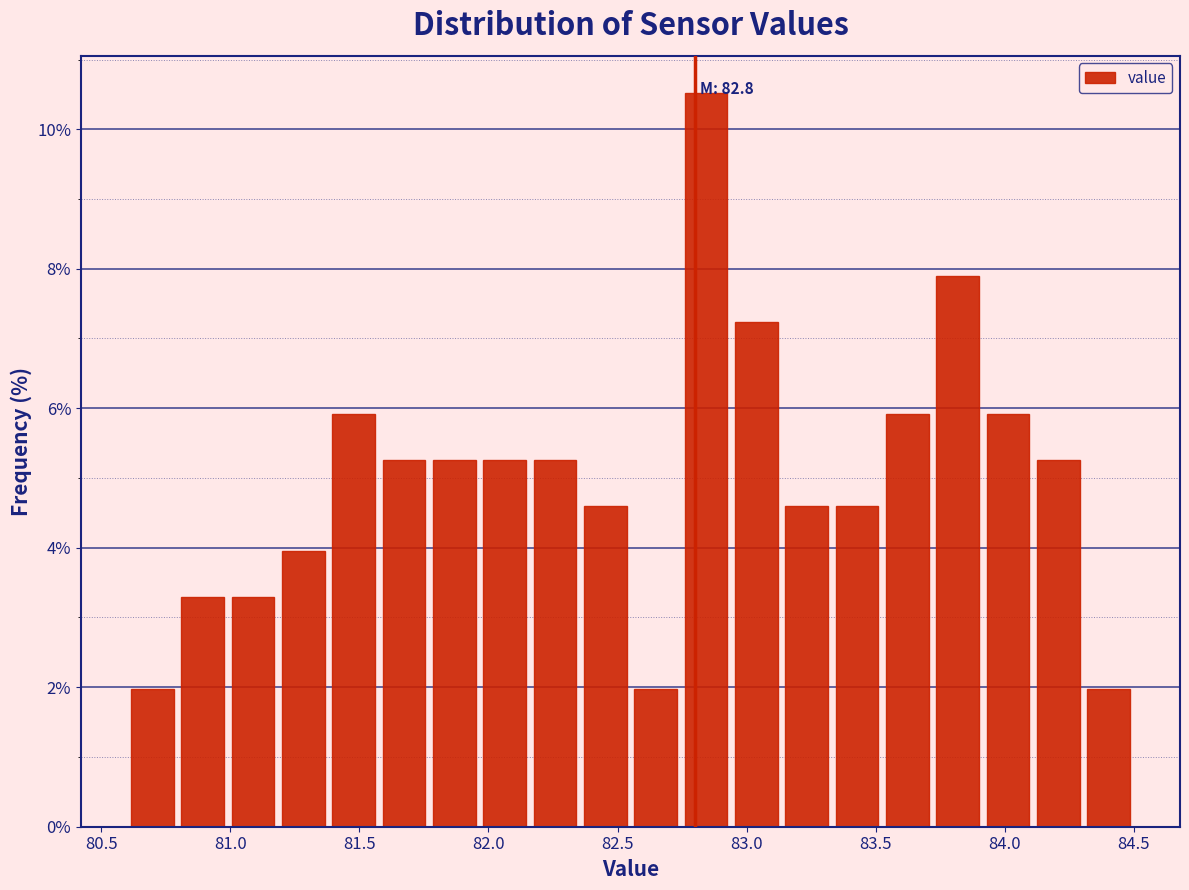

Read against the x-axis, roughly where is the centre of the tallest bar?

82.85